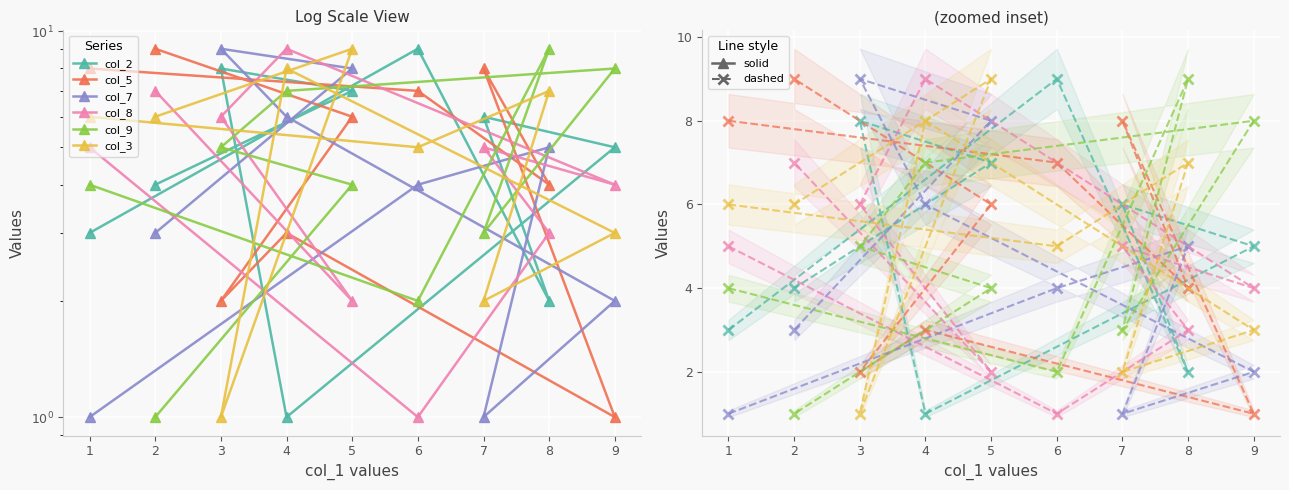

Where does the col_2 series first go above 5?

6